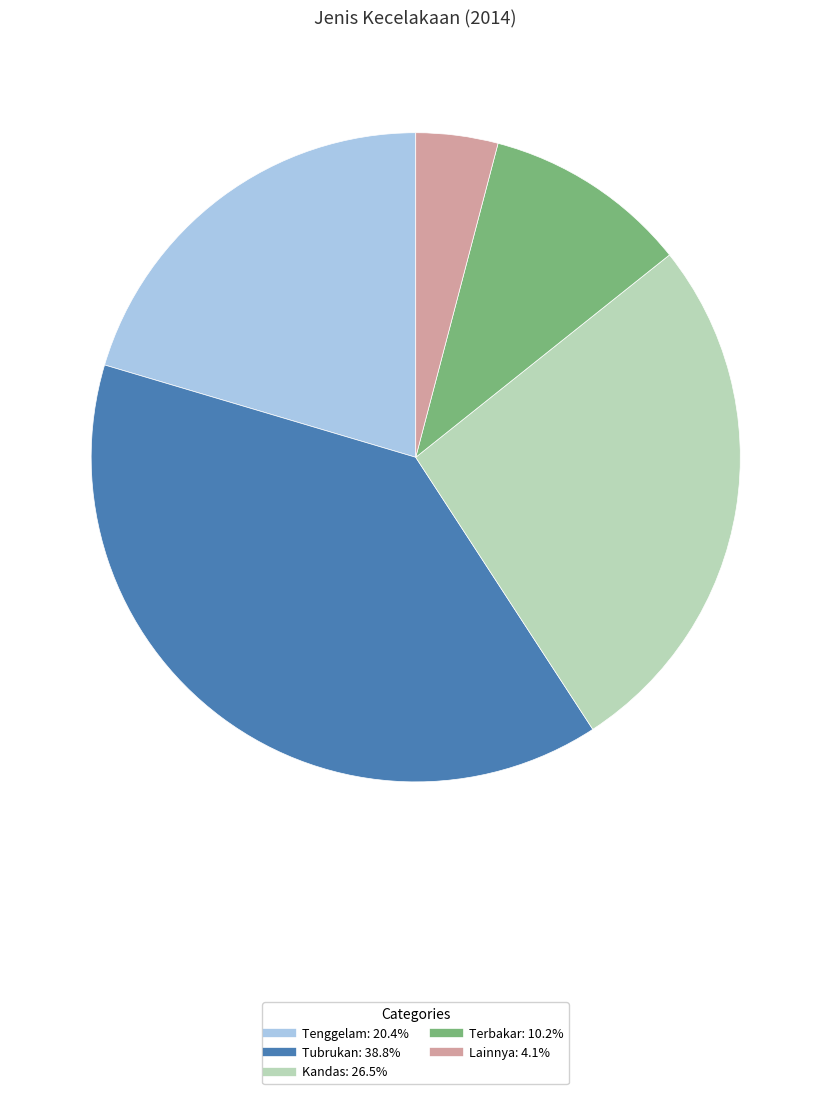

Is the sum of Tenggelam and Tubrukan greater than half?

Yes